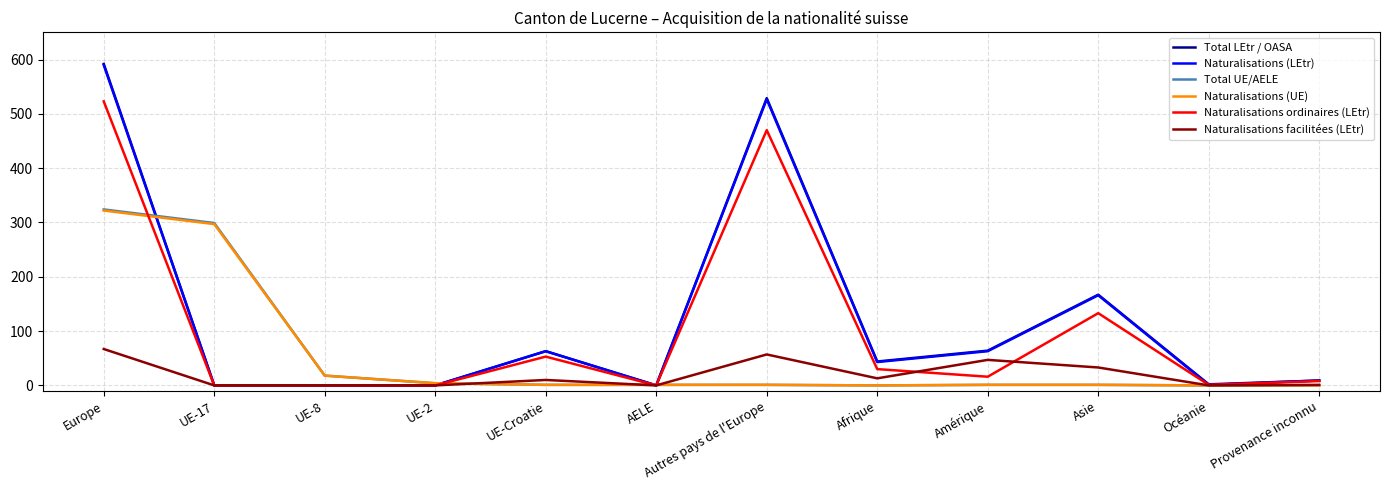

What are all the series names shown in the legend?

Total LEtr / OASA, Naturalisations (LEtr), Total UE/AELE, Naturalisations (UE), Naturalisations ordinaires (LEtr), Naturalisations facilitées (LEtr)